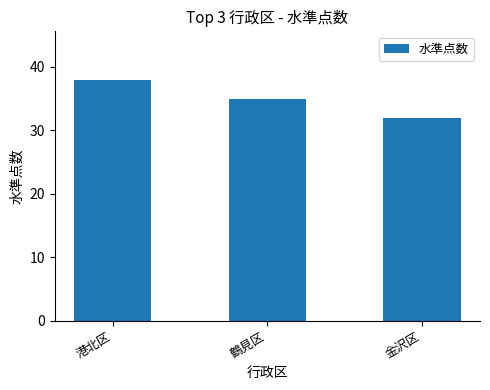

The value at 港北区 is 20. True or false?

False